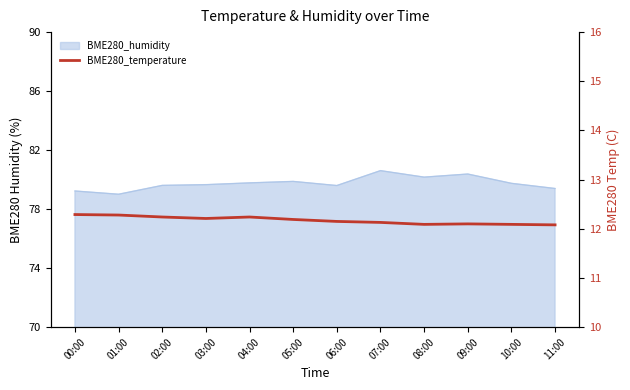

Approximately how many times larger is the value at 11:00 compared to 06:00?

1.0